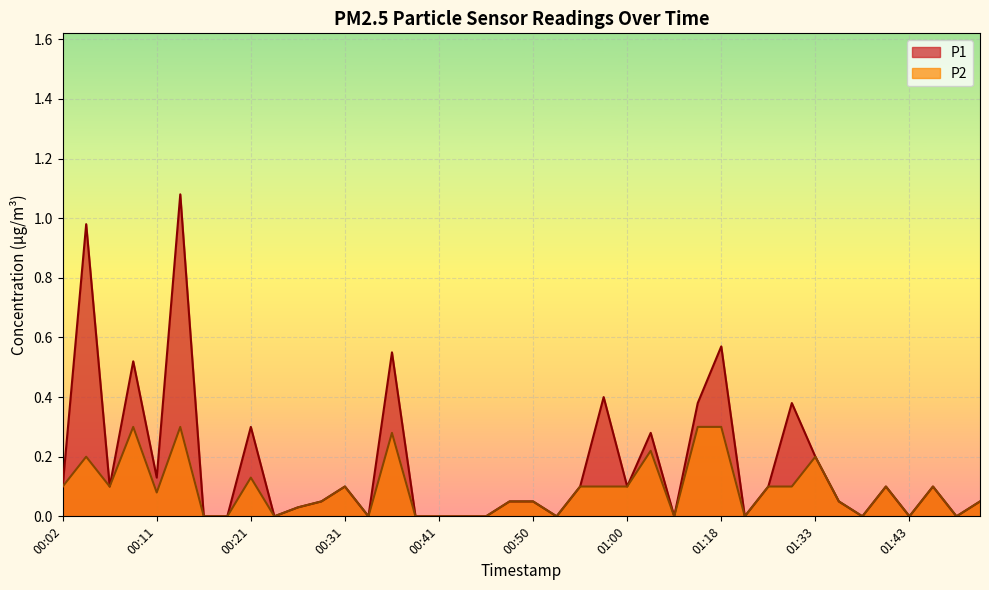

Reading left to right, transcribe all the data shown in this chart.

P1: 0.1	1.0	0.1	0.5	0.1	1.1	0.0	0.0	0.3	0.0	0.0	0.1	0.1	0.0	0.6	0.0	0.0	0.0	0.0	0.1	0.1	0.0	0.1	0.4	0.1	0.3	0.0	0.4	0.6	0.0	0.1	0.4	0.2	0.1	0.0	0.1	0.0	0.1	0.0	0.1
P2: 0.1	0.2	0.1	0.3	0.1	0.3	0.0	0.0	0.1	0.0	0.0	0.1	0.1	0.0	0.3	0.0	0.0	0.0	0.0	0.1	0.1	0.0	0.1	0.1	0.1	0.2	0.0	0.3	0.3	0.0	0.1	0.1	0.2	0.1	0.0	0.1	0.0	0.1	0.0	0.1